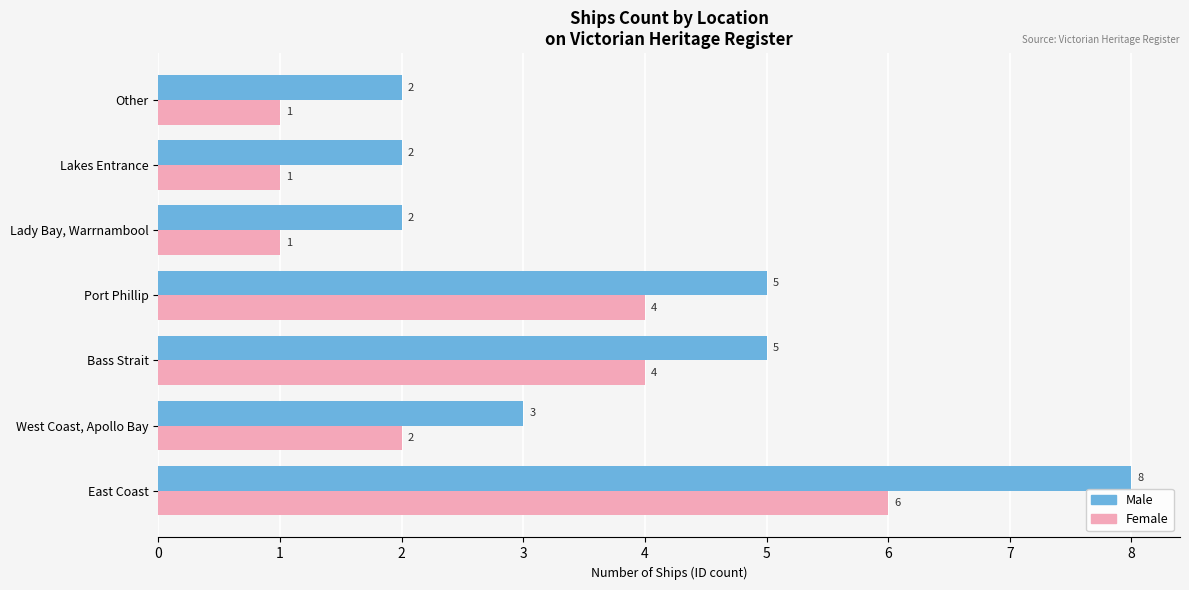

Which category has the highest value in the Female series?

East Coast